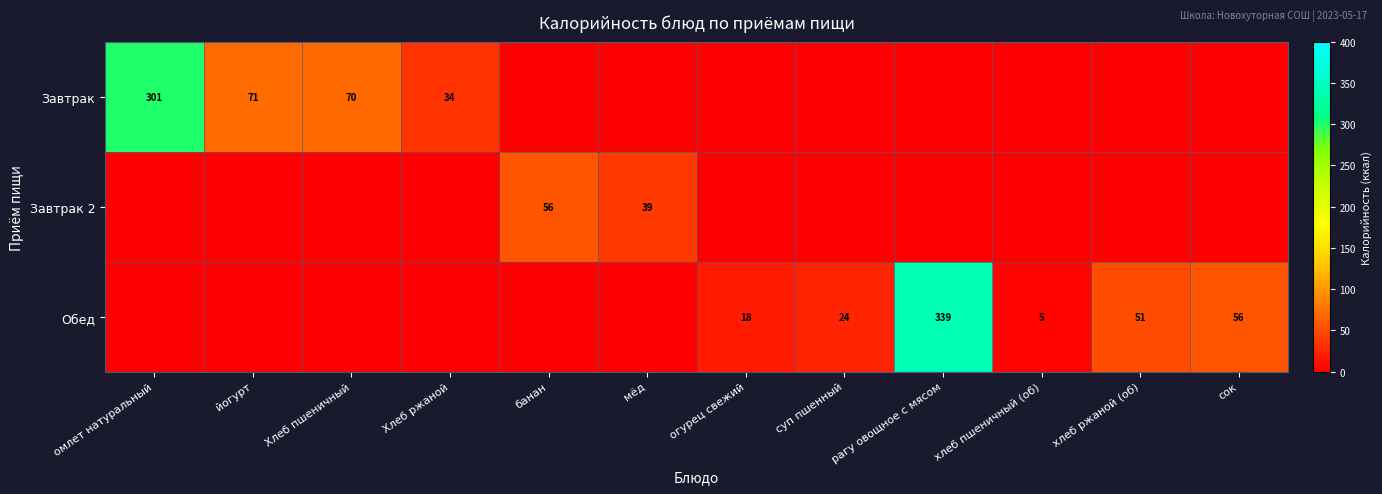

What is the sum of the Завтрак values at Хлеб пшеничный and омлет натуральный?

371